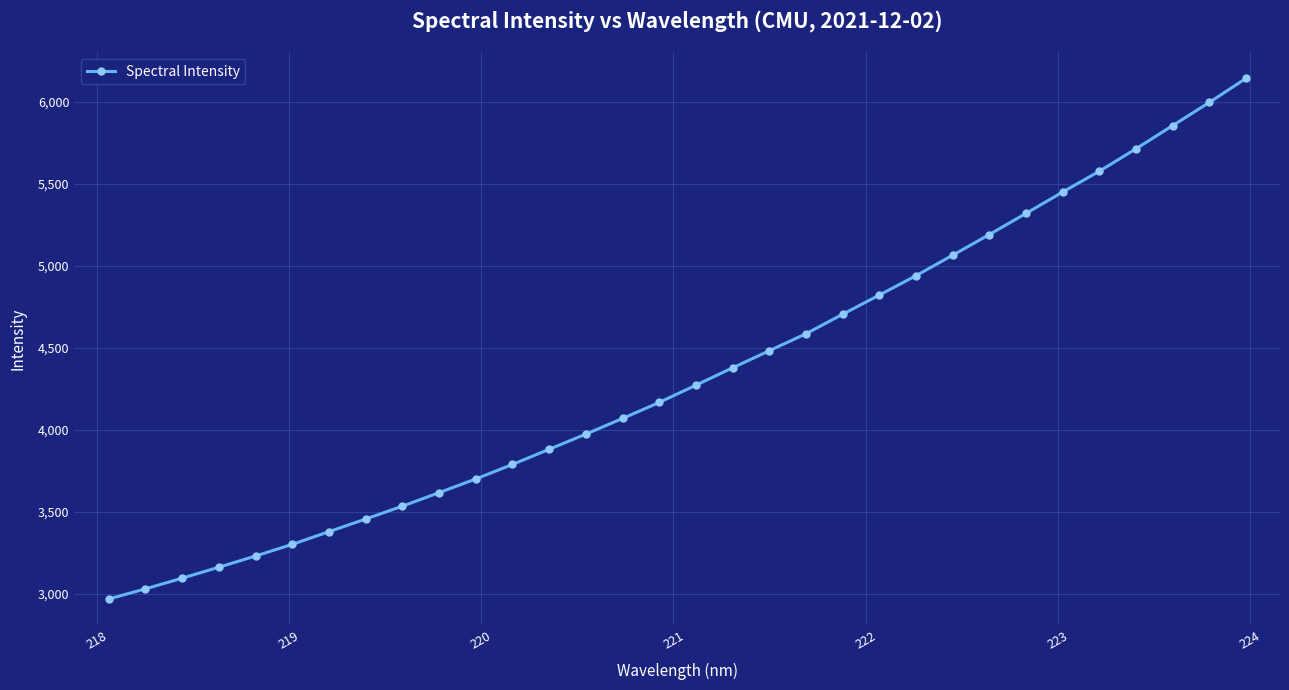

What is the value of the 30th point from the left?

5855.2